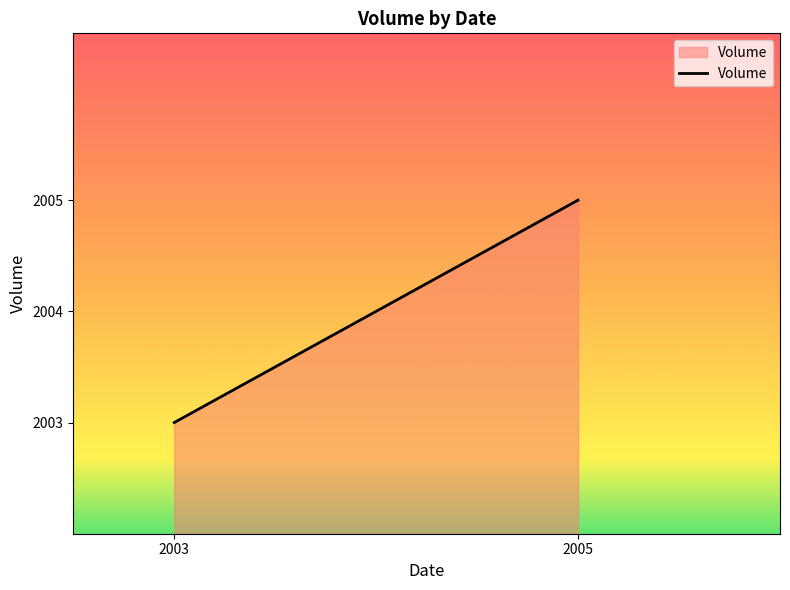

At which category does the chart reach its peak across all series?

2005